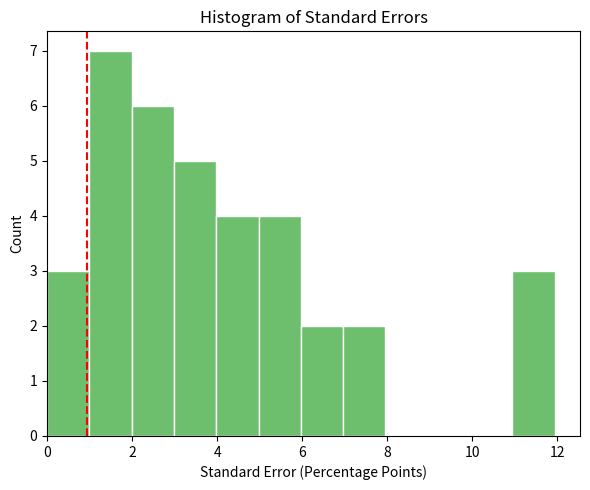

How tall is the bar that spans 11 to 12 on the x-axis? Neither the bar edges nor the heights are printed on the chart, so give them approximately, as read against the axes.

3